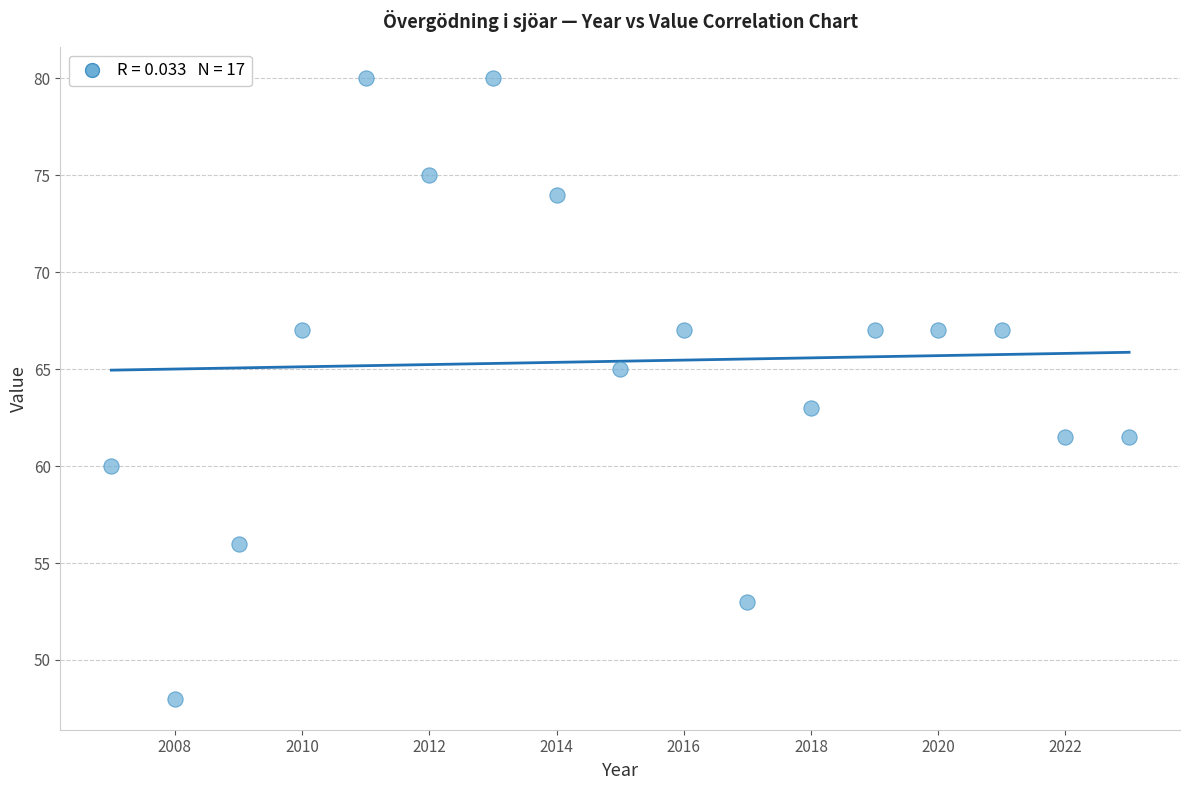

What is the range of X values (max minus min)?

16.0